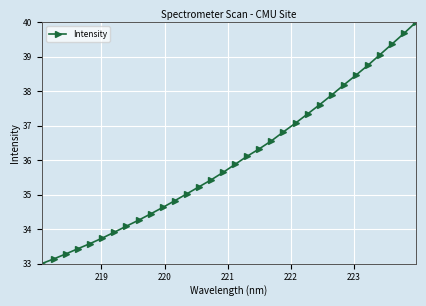

What is the value of the 31st point from the left?

39.7